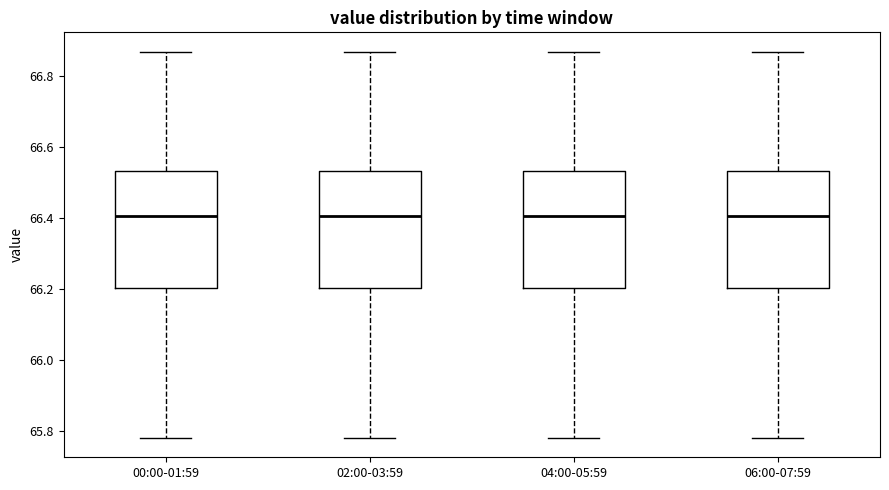

Where is the upper edge of the box for 00:00-01:59 on the y-axis? The values are not printed on the chart, so give them approximately, as read against the axis.

66.54